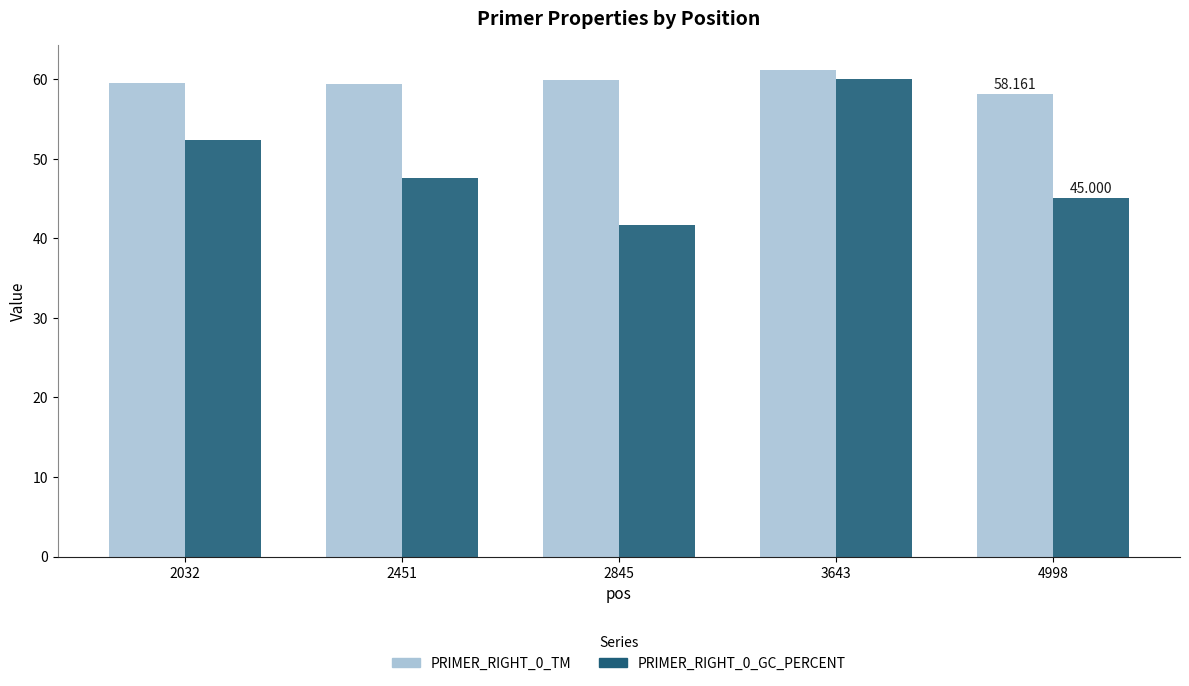

Where is PRIMER_RIGHT_0_TM nearest to the value 59?

2451